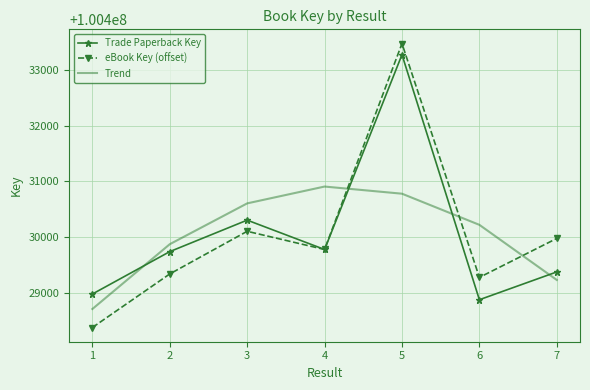

True or false: Trade Paperback Key and Trend cross at least once.

True